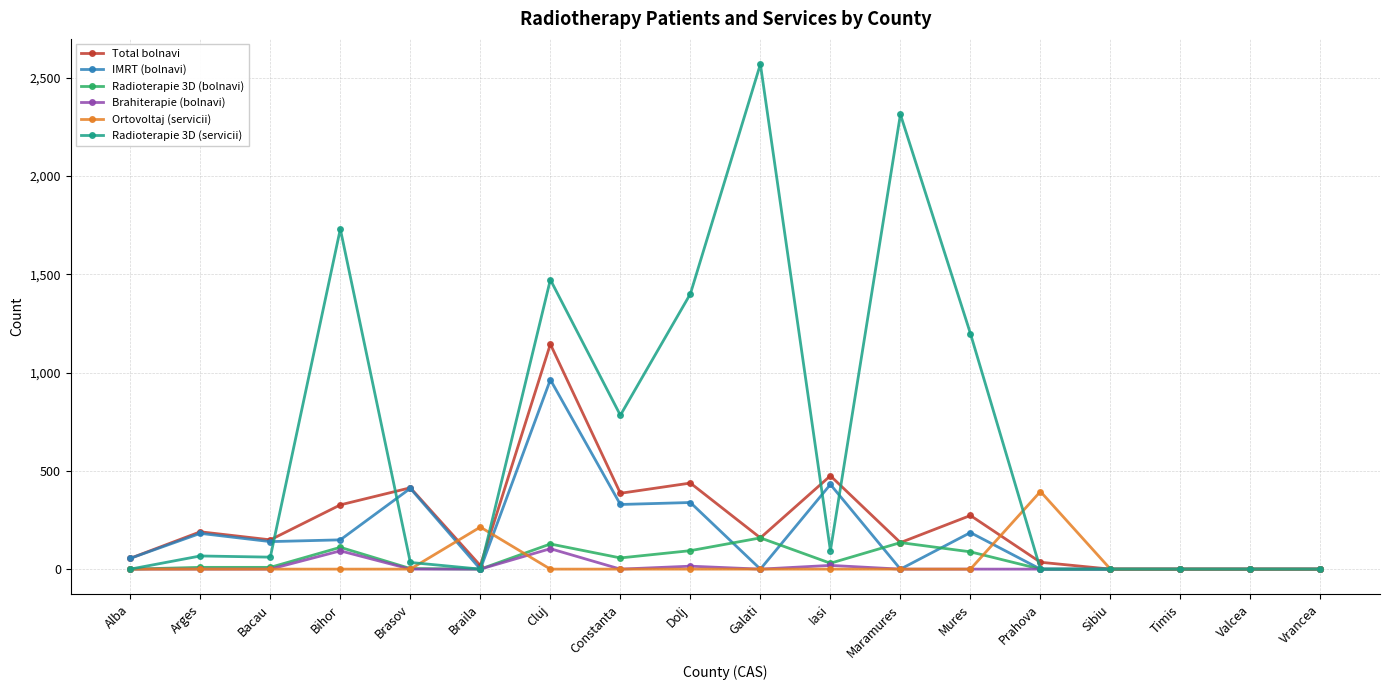

At which category is the sum across all series the highest?

Cluj